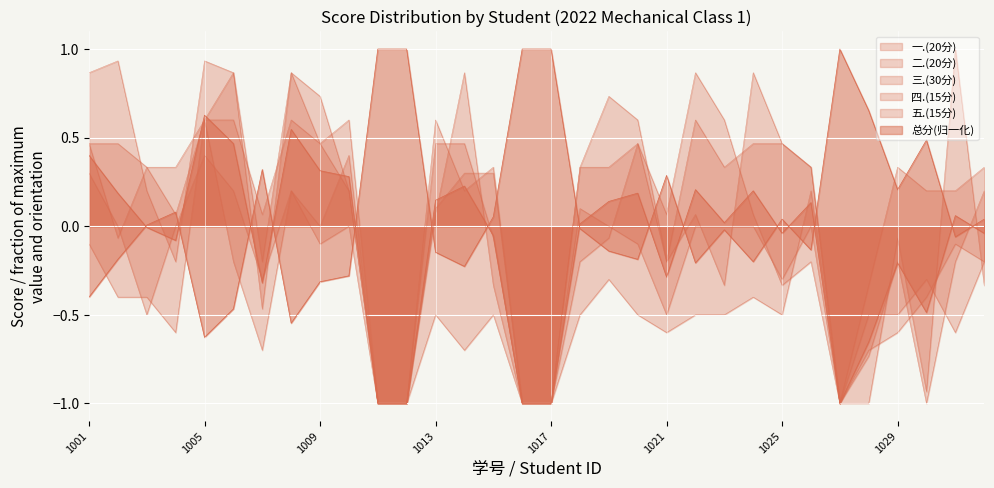

What is the sum of all 一.(20分) values?

-13.5